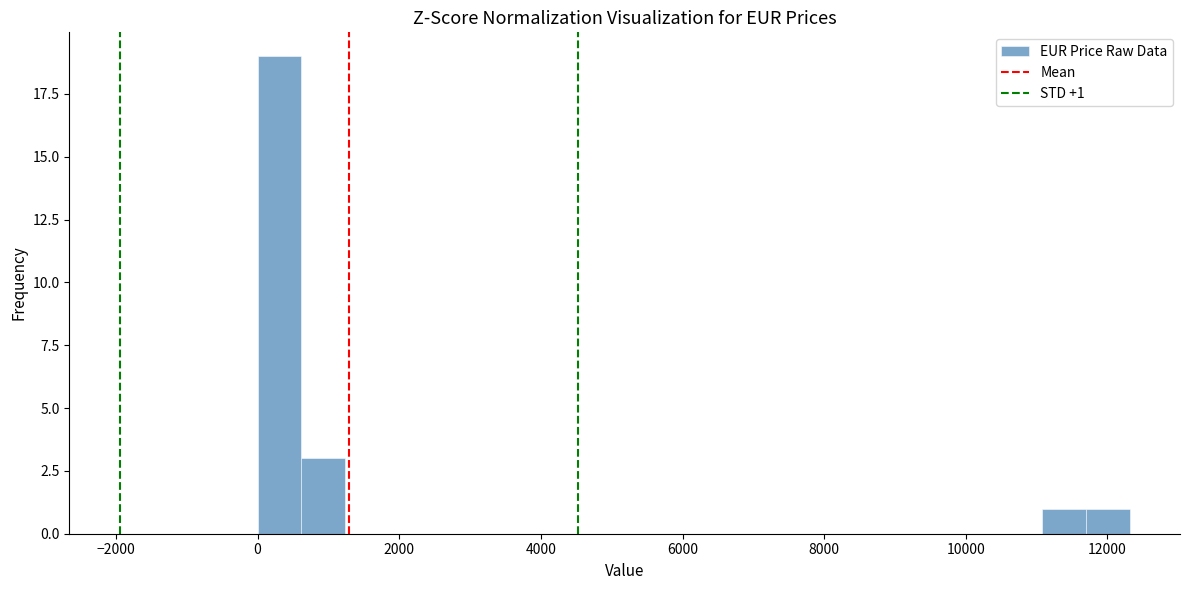

Around what value on the x-axis is the tallest bar? Give the approximate position of its centre, as read against the axis.

400